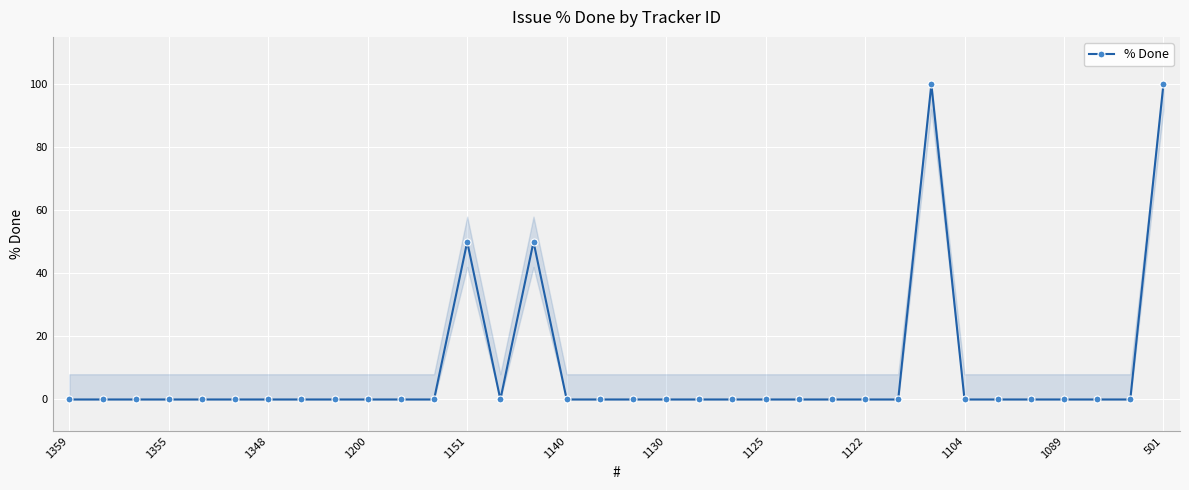

How many lines are shown in the chart?

1